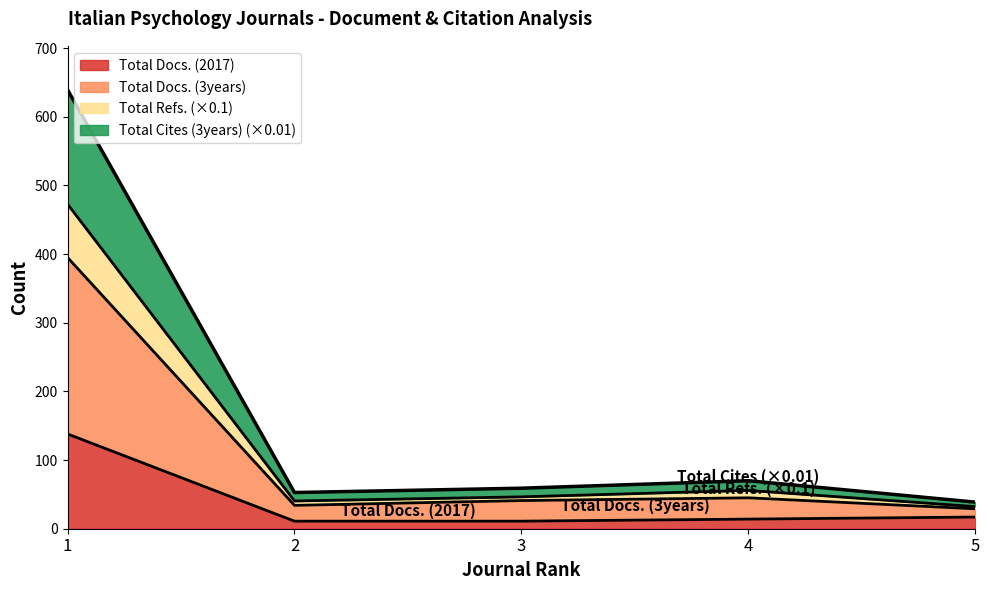

What is the average value of the Total Docs. (2017) series?

38.2